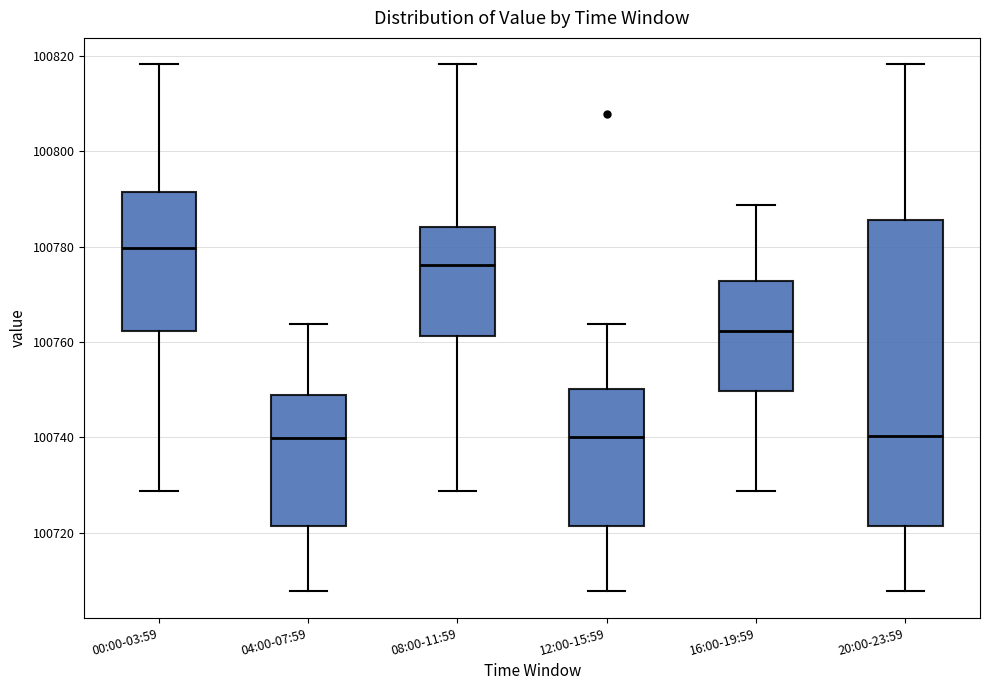

Where does the upper whisker of the box for 00:00-03:59 end on the y-axis? The values are not printed on the chart, so give them approximately, as read against the axis.

100818